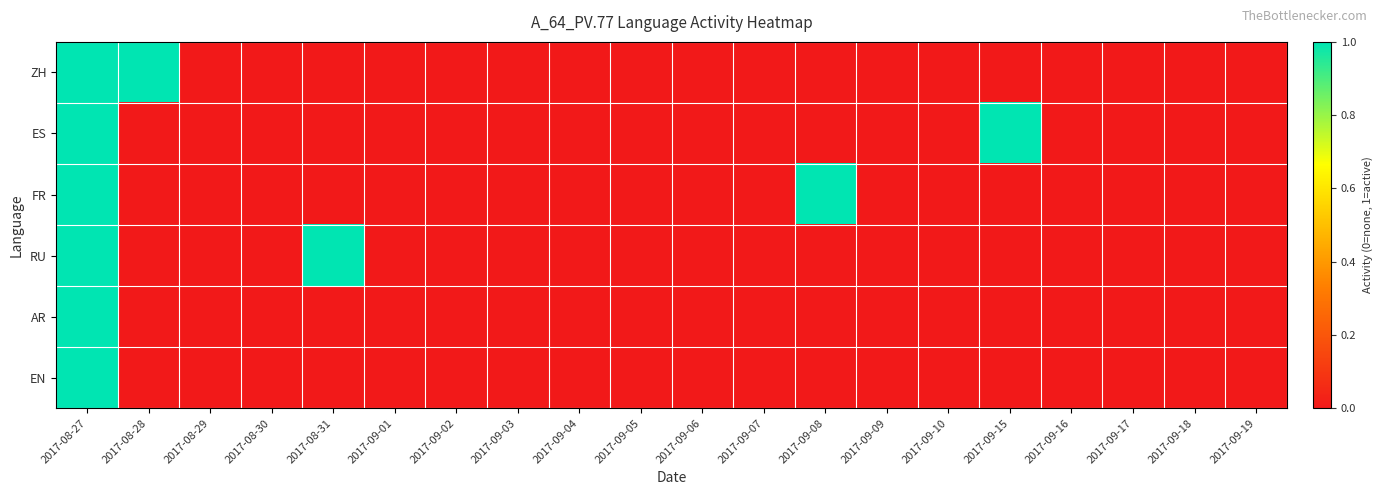

How many categories are shown in the chart?

20